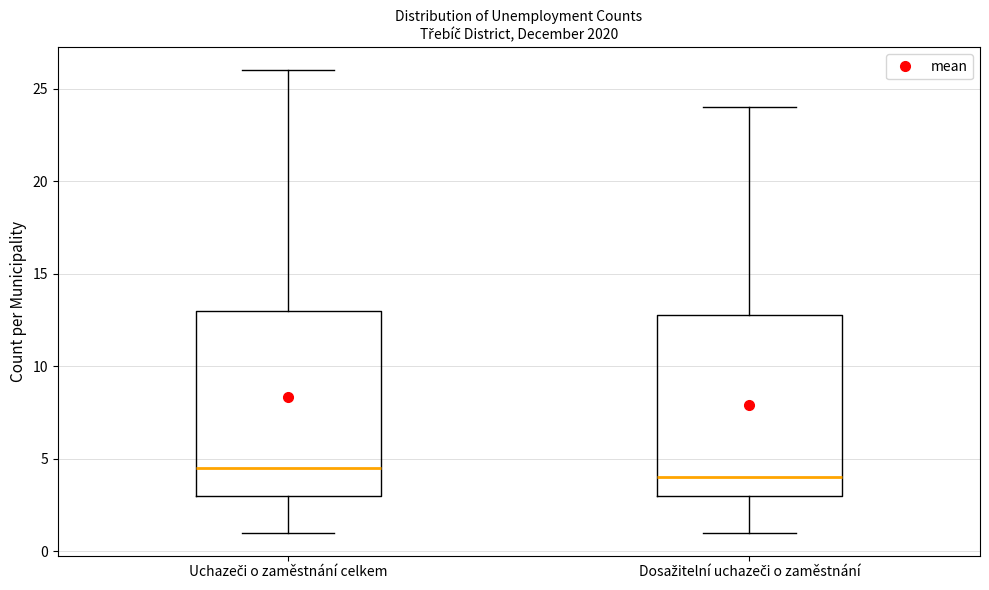

Reading left to right, transcribe this box plot: for each box, give where its median line is, the range the box spans, and where its two whiskers end, as read against the y-axis. The values are not printed on the chart, so give them approximately, as read against the axis.

Uchazeči o zaměstnání celkem: median 4.5, box 3.0 to 13.0, whiskers 1.0 to 26.0
Dosažitelní uchazeči o zaměstnání: median 4.0, box 3.0 to 13.0, whiskers 1.0 to 24.0